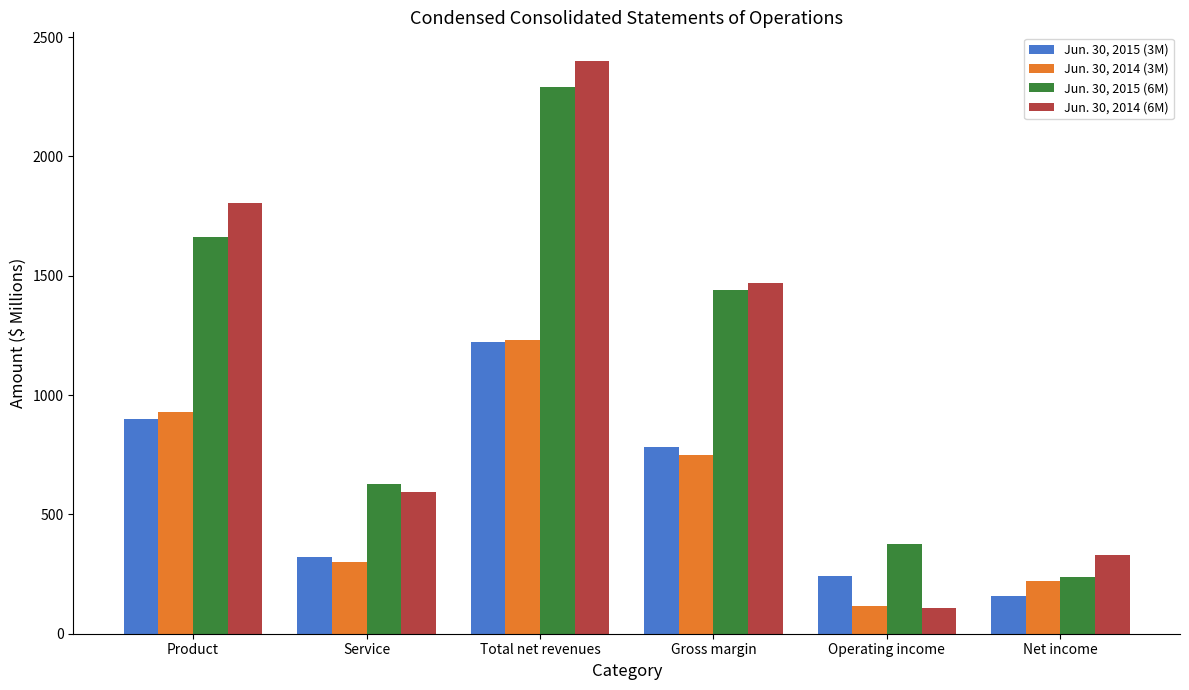

What is the difference between the Jun. 30, 2015 (3M) values at Operating income and Product?

656.6